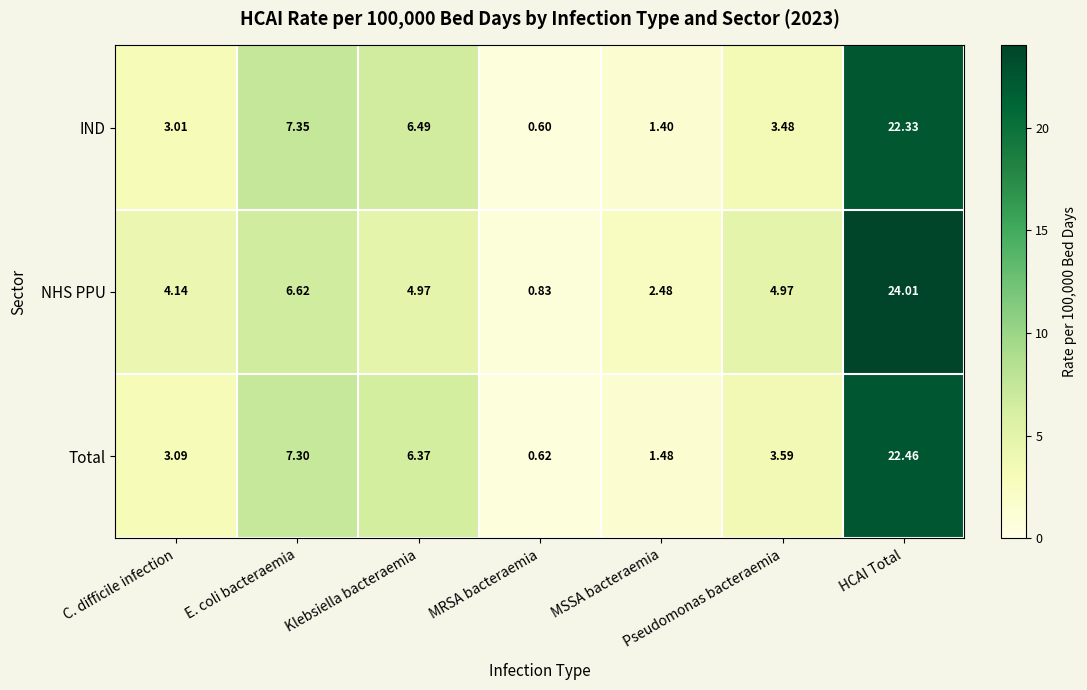

At which category is the sum across all series the highest?

HCAI Total